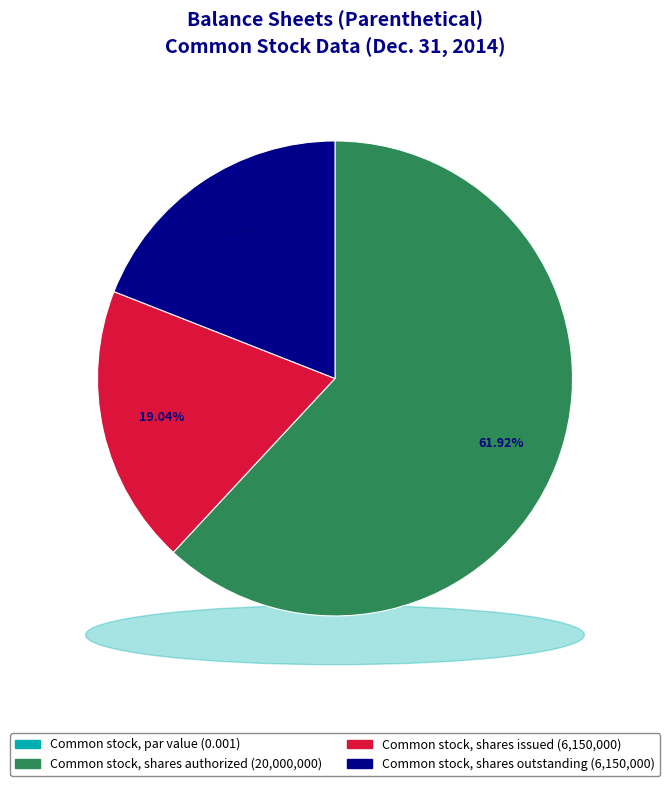

Is Common stock, shares issued the majority of the pie?

No